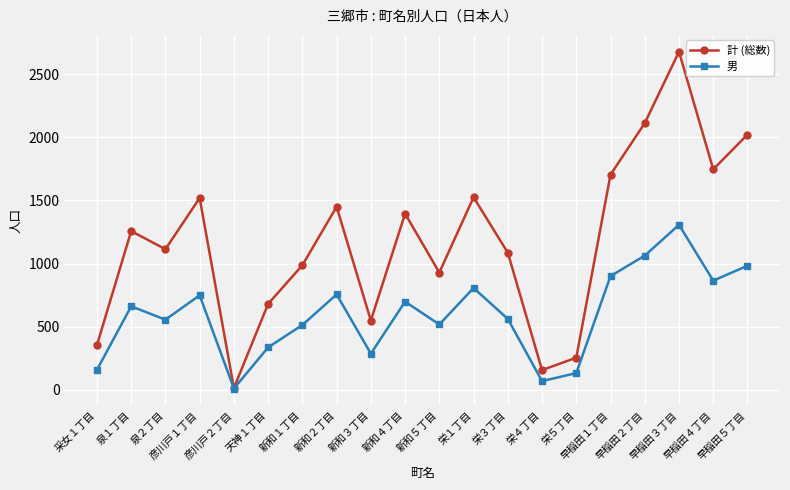

How many interior local valleys does the 計 (総数) series have?

6